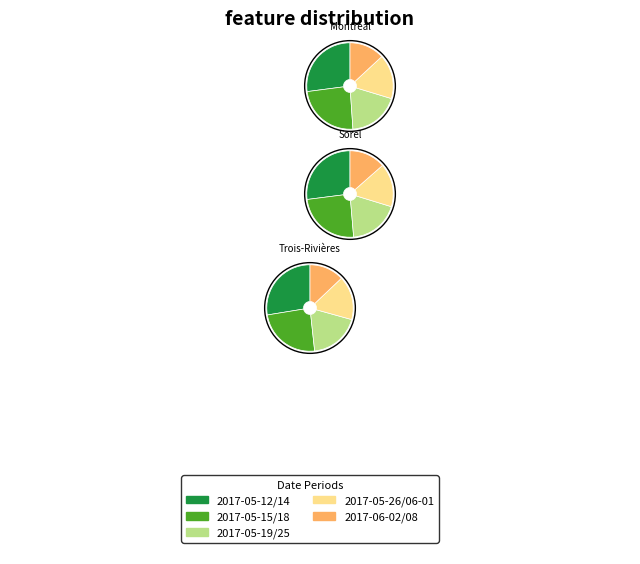

Is it true that 2017-05-12/14 is 16% of the pie?

False